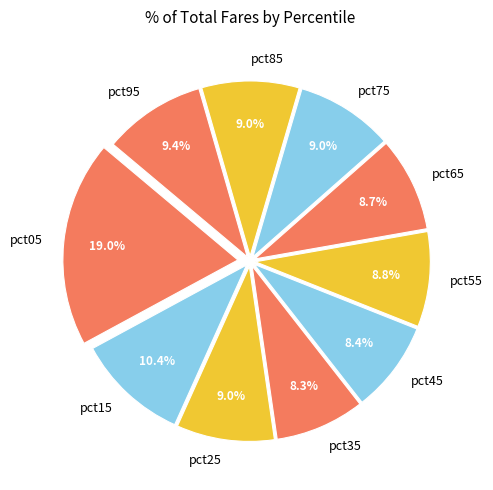

How many slices are in this pie chart?

10